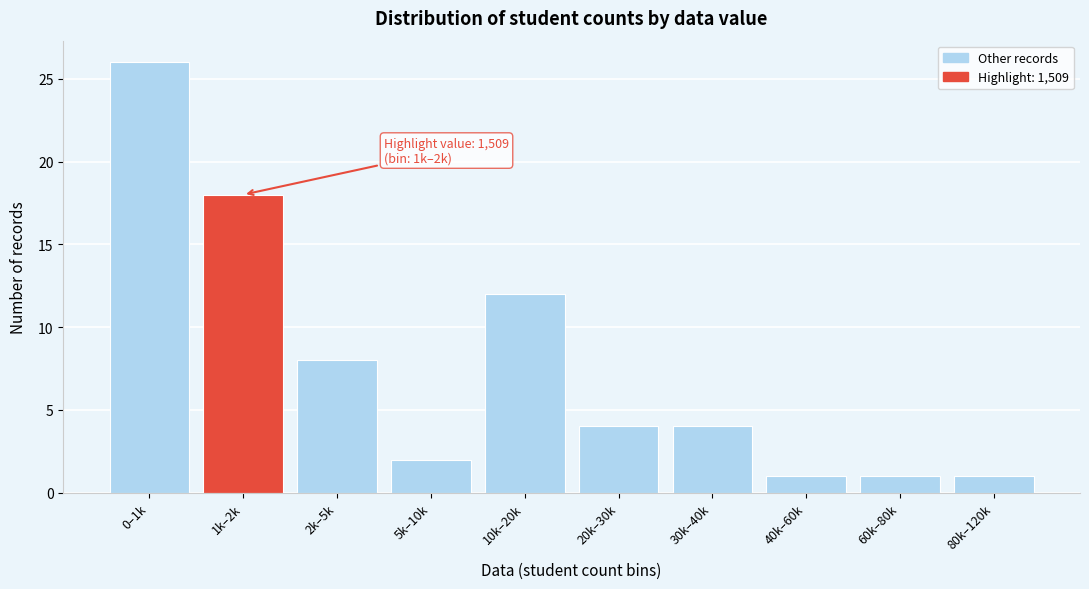

Reading left to right, transcribe all the data shown in this chart.

0–1k=26	1k–2k=18	2k–5k=8	5k–10k=2	10k–20k=12	20k–30k=4	30k–40k=4	40k–60k=1	60k–80k=1	80k–120k=1